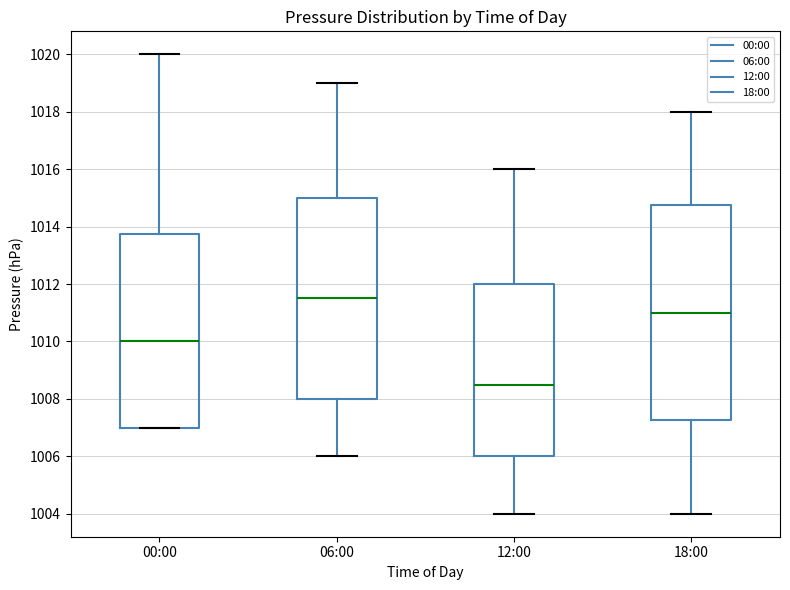

Comparing the boxes themselves (not the whiskers), which one is the tallest?

18:00